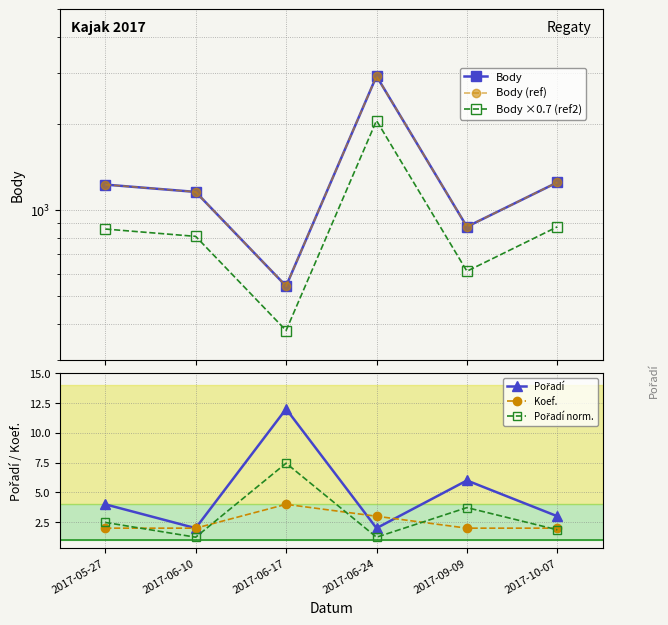

What is the label of the 1st point from the left?

2017-05-27